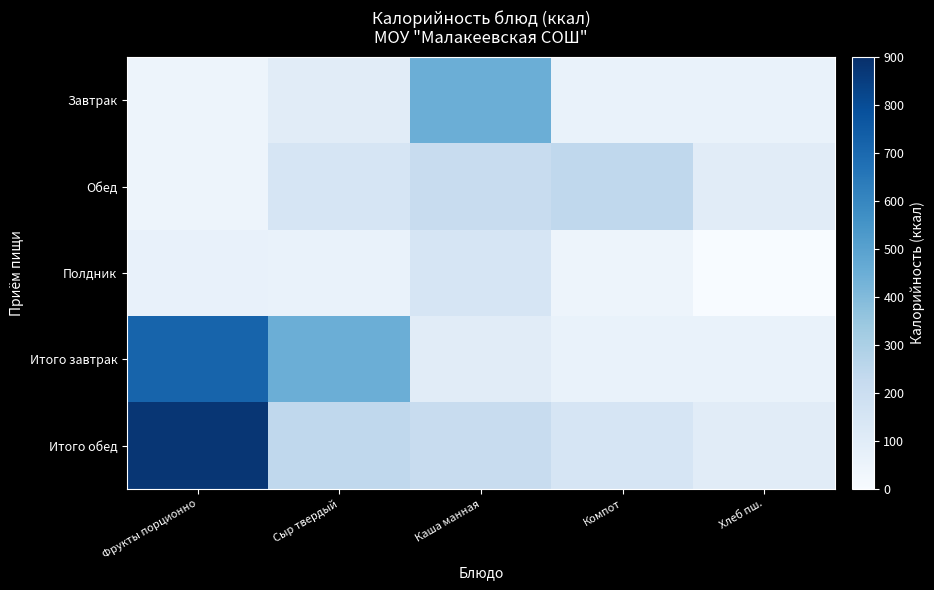

What is the spread (max minus min) of values at Хлеб пш.?

98.6